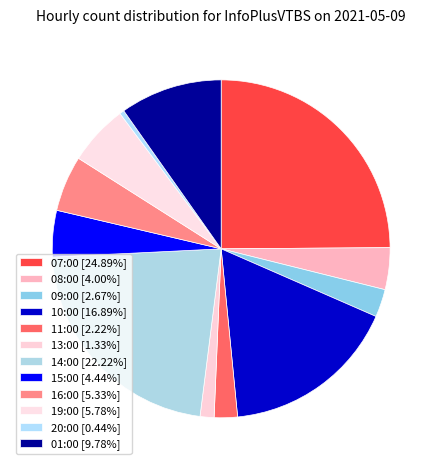

The 09:00 slice represents 3% of the pie. True or false?

True